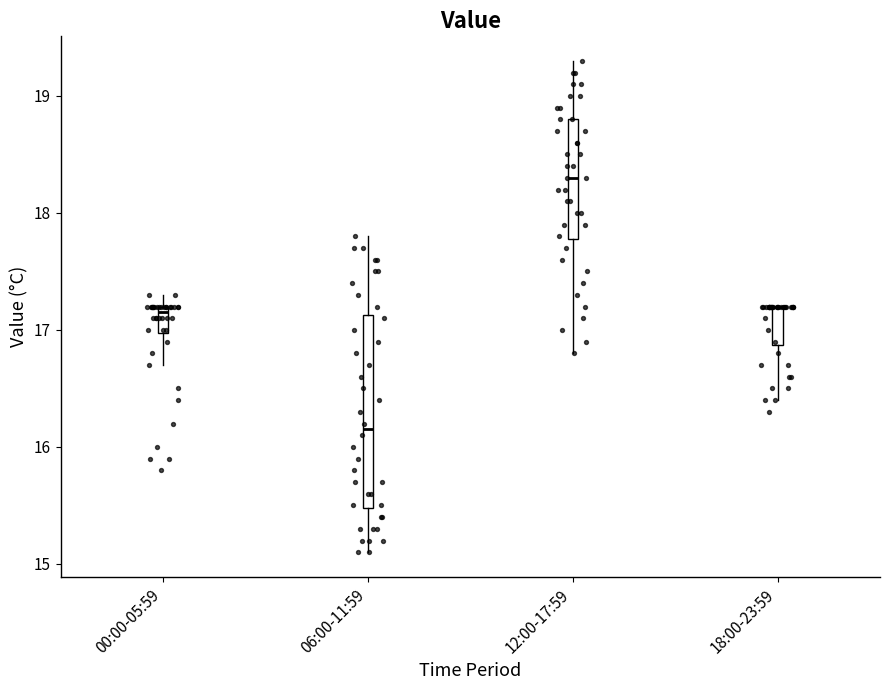

Reading left to right, read every box against the y-axis: the position of its median line, the range the box covers, and the ends of its whiskers. The values are not printed on the chart, so give them approximately, as read against the axis.

00:00-05:59: median 17.2 (just below the box's upper edge), box 17.0 to 17.2, whiskers 16.7 to 17.3
06:00-11:59: median 16.2, box 15.5 to 17.1, whiskers 15.1 to 17.8
12:00-17:59: median 18.3, box 17.8 to 18.8, whiskers 16.8 to 19.3
18:00-23:59: median 17.2 (drawn on the box's upper edge), box 16.9 to 17.2, whiskers 16.4 to 17.2